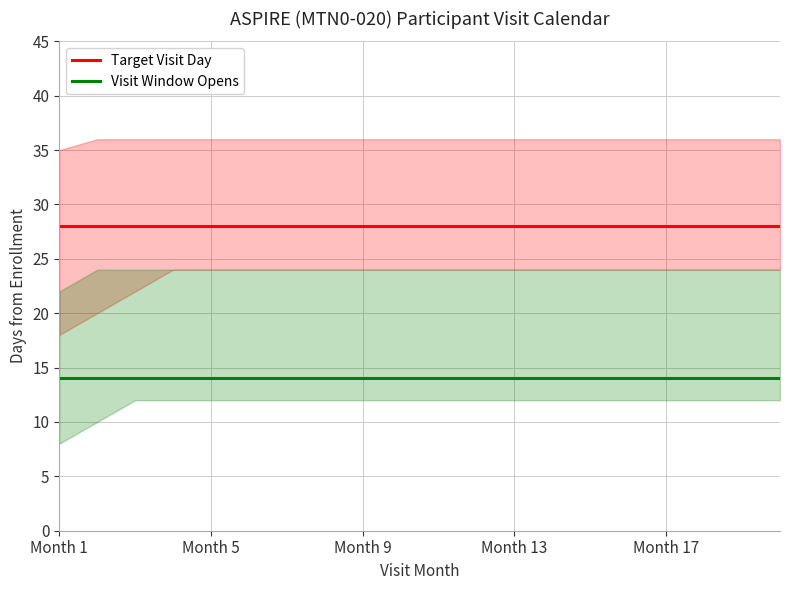

What is the approximate value of Target Visit Day at 19?

28